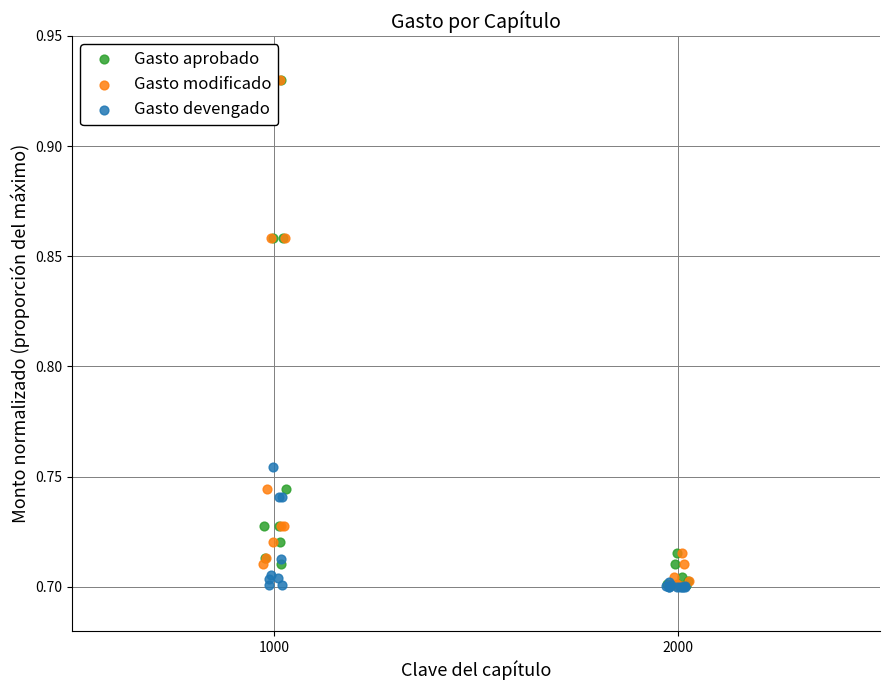

What are all the series names shown in the legend?

Gasto aprobado, Gasto modificado, Gasto devengado